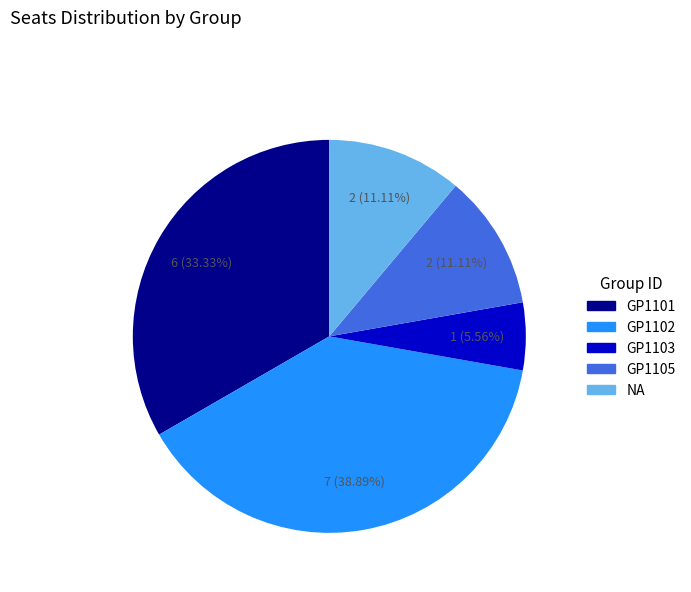

Count the number of slices in the pie.

5